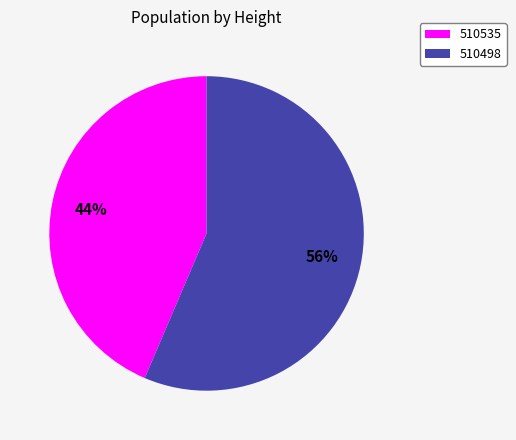

The 510535 slice represents 34% of the pie. True or false?

False